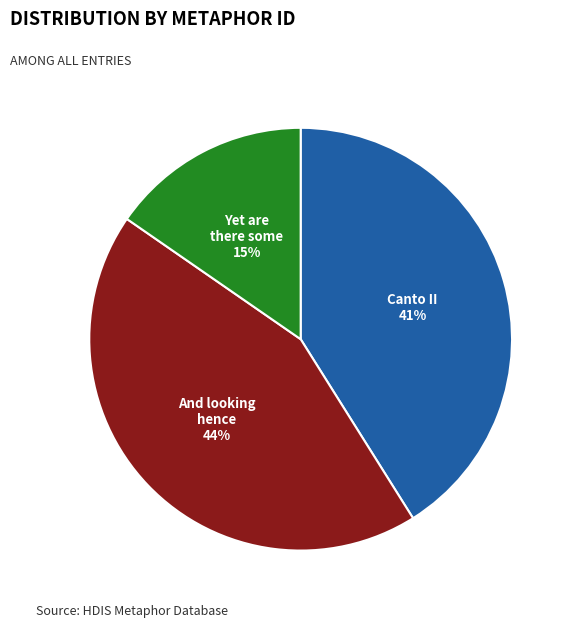

To the nearest percent, what is the average slice percentage?

33%